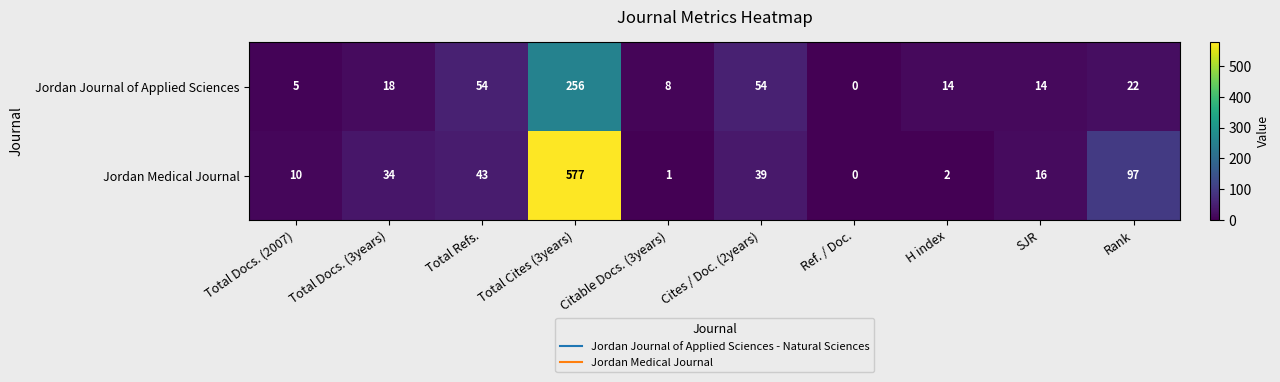

Where is Jordan Medical Journal nearest to the value 288?

Rank